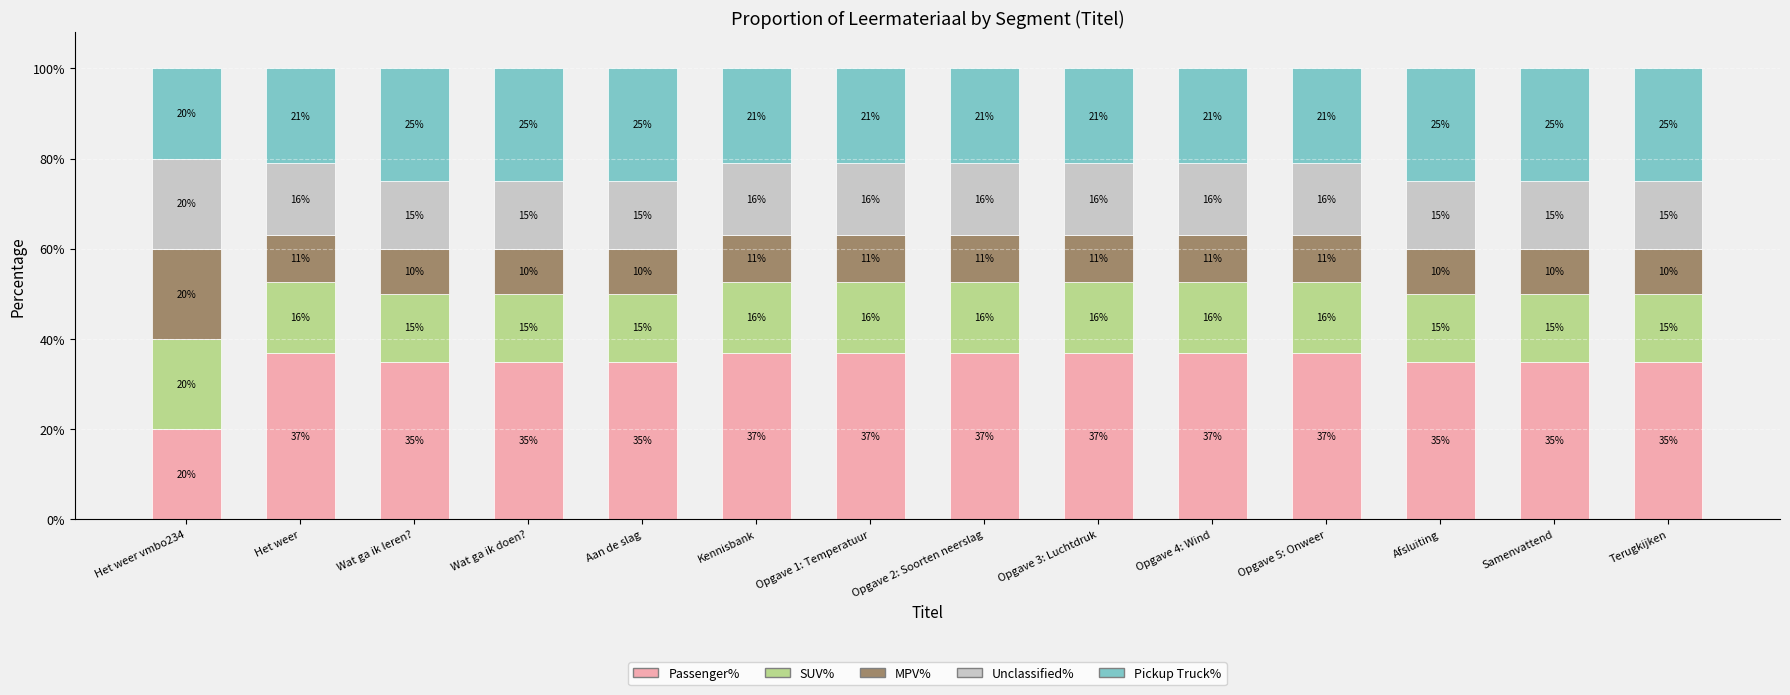

Where does the Passenger% series first go above 36?

Het weer